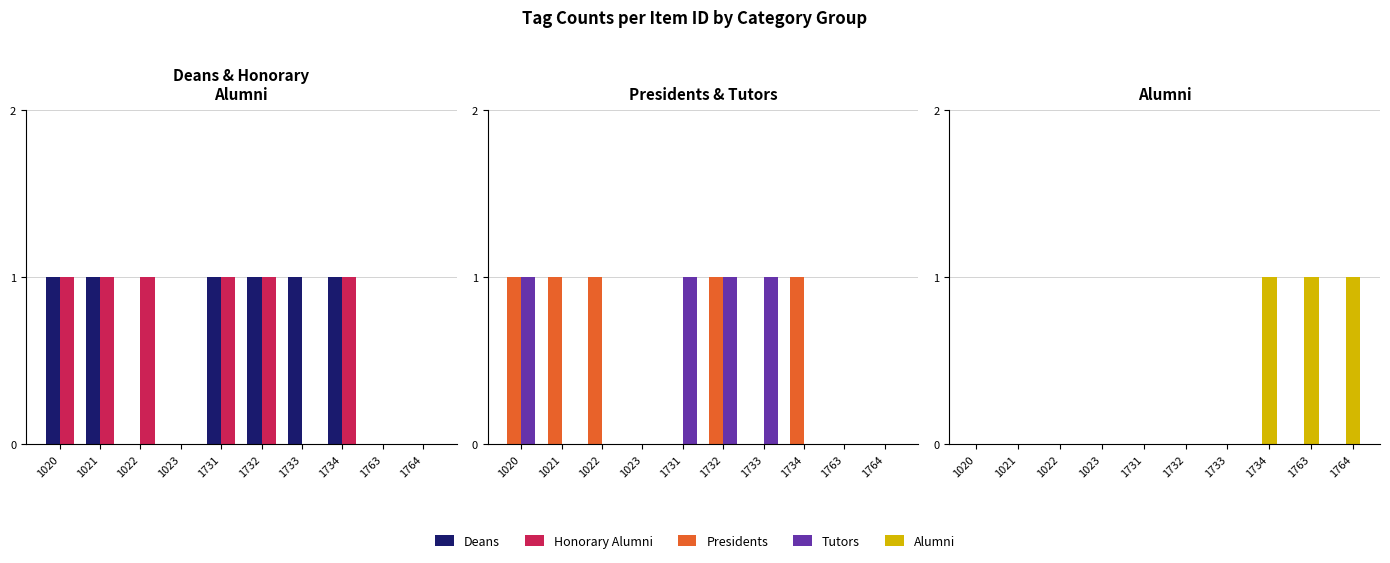

Reading right to left, extract all data points from this chart.

Deans: 0	0	1	1	1	1	0	0	1	1
Honorary Alumni: 0	0	1	0	1	1	0	1	1	1
Presidents: 0	0	1	0	1	0	0	1	1	1
Tutors: 0	0	0	1	1	1	0	0	0	1
Alumni: 1	1	1	0	0	0	0	0	0	0